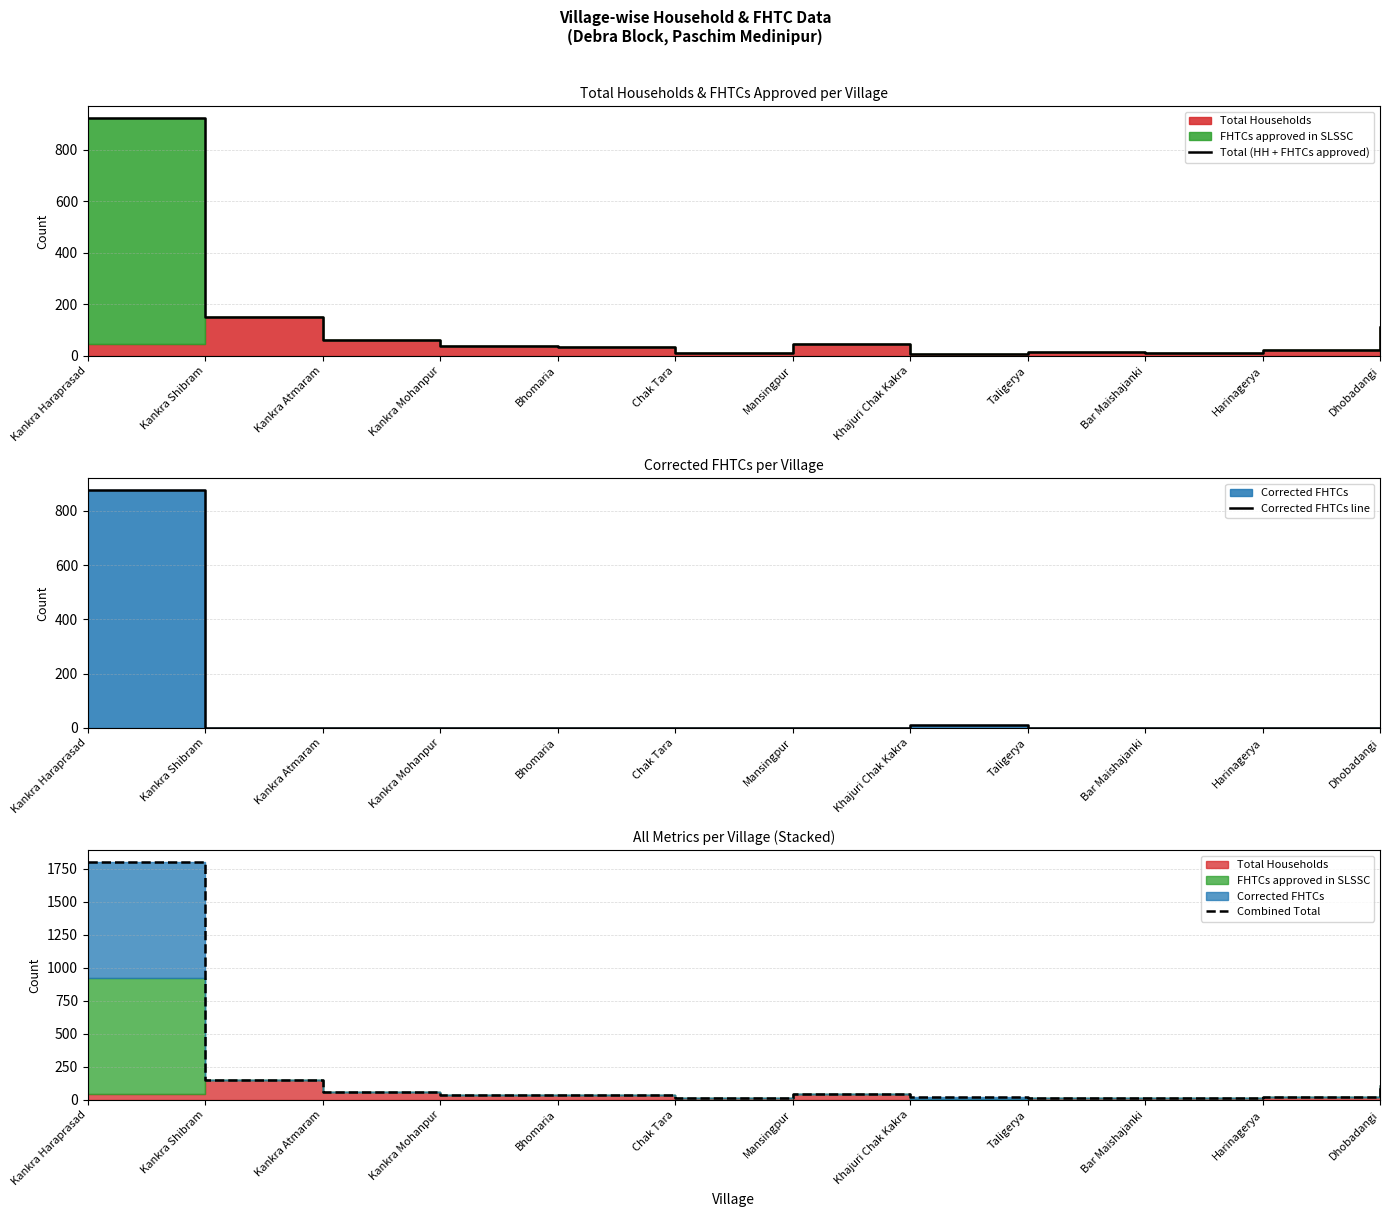

Reading left to right, extract all data points from this chart.

Total (HH + FHTCs approved): Kankra Haraprasad=923	Kankra Shibram=151	Kankra Atmaram=63	Kankra Mohanpur=37	Bhomaria=36	Chak Tara=12	Mansingpur=46	Khajuri Chak Kakra=9	Taligerya=15	Bar Maishajanki=13	Harinagerya=24	Dhobadangi=113
Corrected FHTCs line: Kankra Haraprasad=875	Kankra Shibram=0	Kankra Atmaram=0	Kankra Mohanpur=0	Bhomaria=0	Chak Tara=0	Mansingpur=0	Khajuri Chak Kakra=11	Taligerya=0	Bar Maishajanki=0	Harinagerya=0	Dhobadangi=0
Combined Total: Kankra Haraprasad=1798	Kankra Shibram=151	Kankra Atmaram=63	Kankra Mohanpur=37	Bhomaria=36	Chak Tara=12	Mansingpur=46	Khajuri Chak Kakra=20	Taligerya=15	Bar Maishajanki=13	Harinagerya=24	Dhobadangi=113